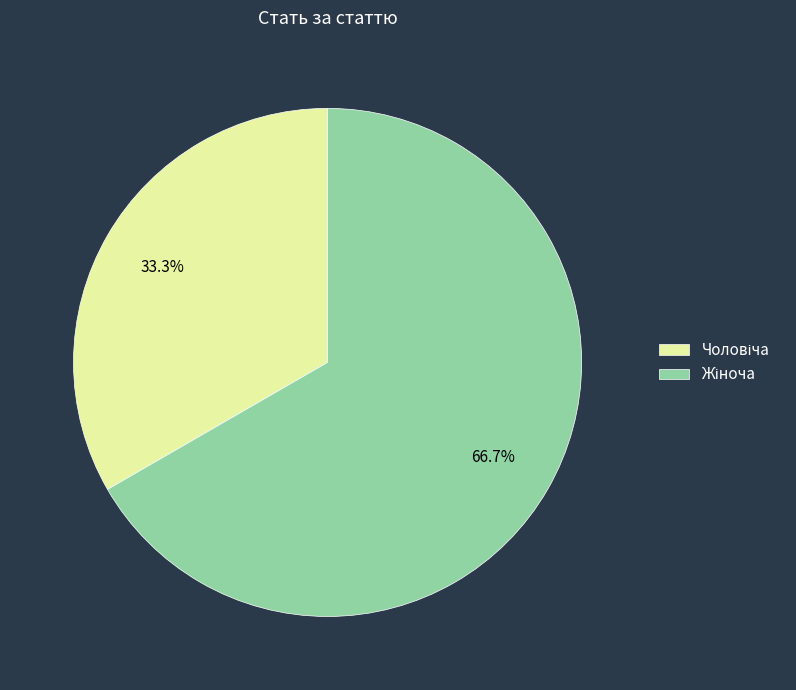

Does any single category account for the majority?

Yes